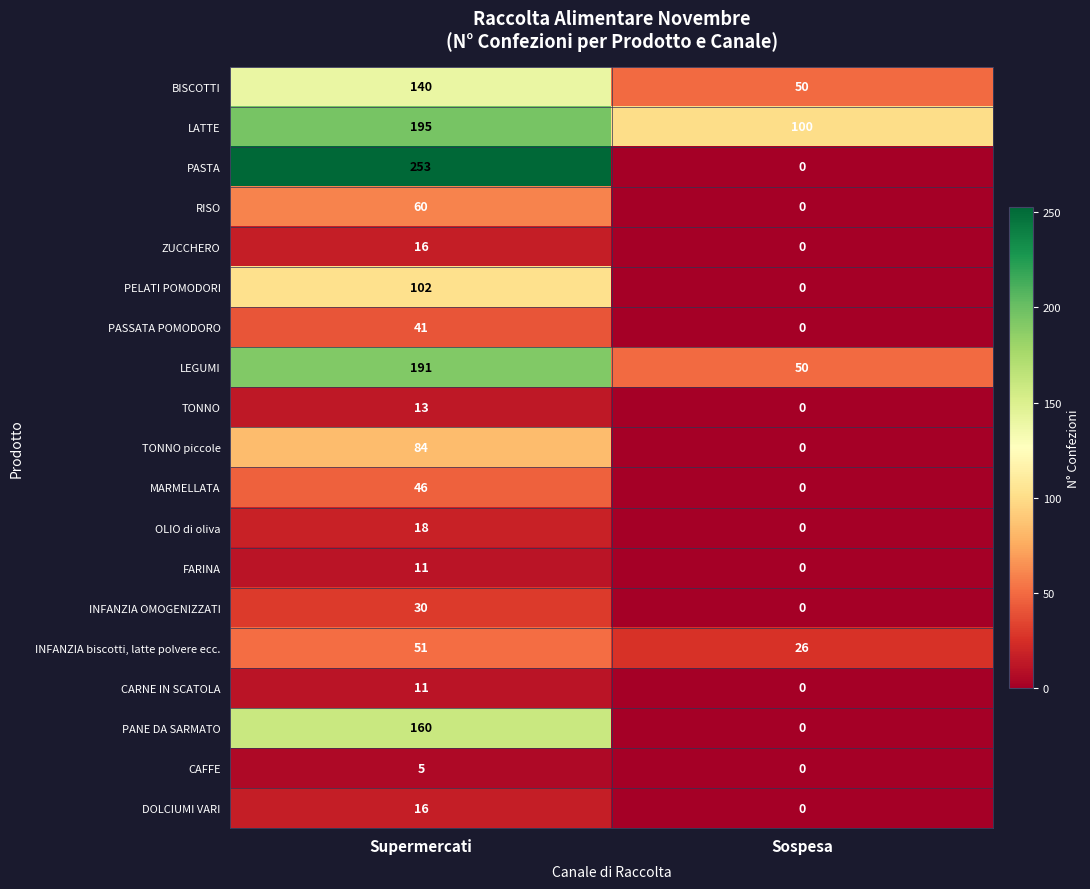

How many series are shown in this chart?

19